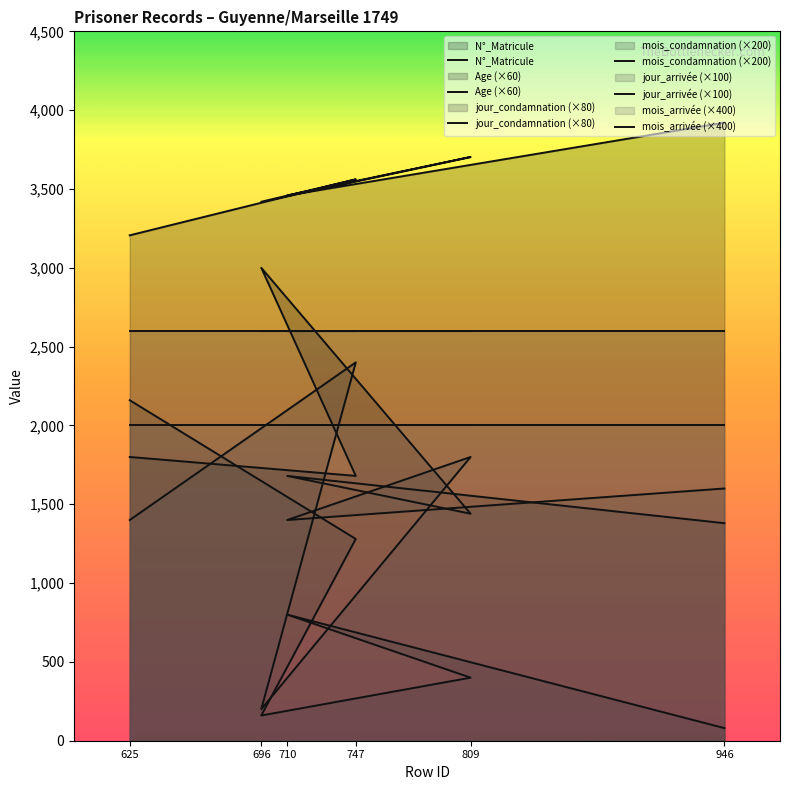

Between which two adjacent categories do jour_condamnation (×80) and mois_arrivée (×400) first intersect?

625 and 747